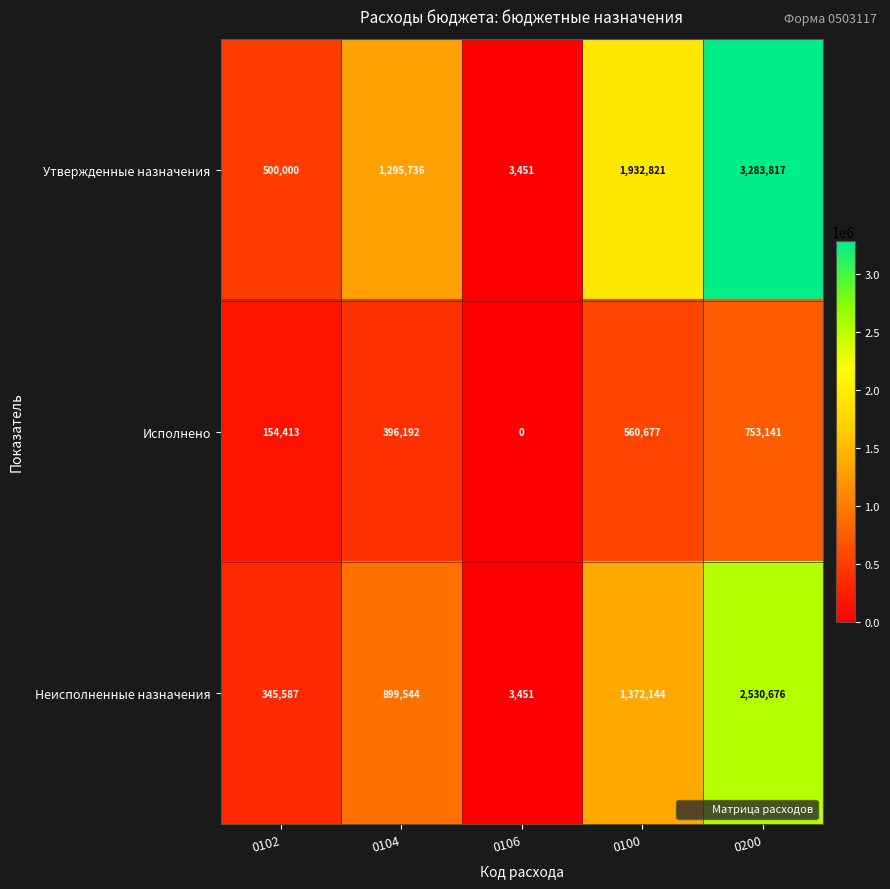

What is the sum of all Утвержденные назначения values?

7015825